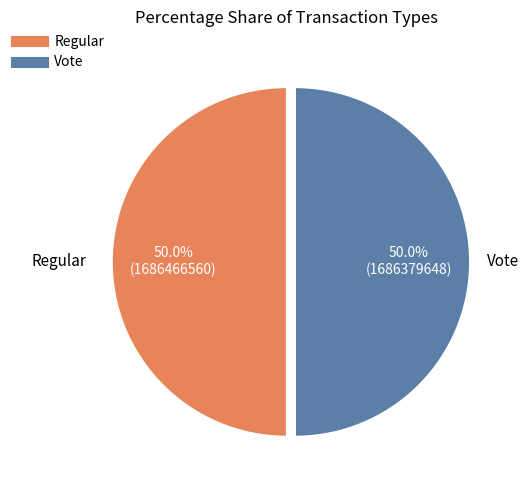

To the nearest percent, what percentage of the pie is Vote?

50%